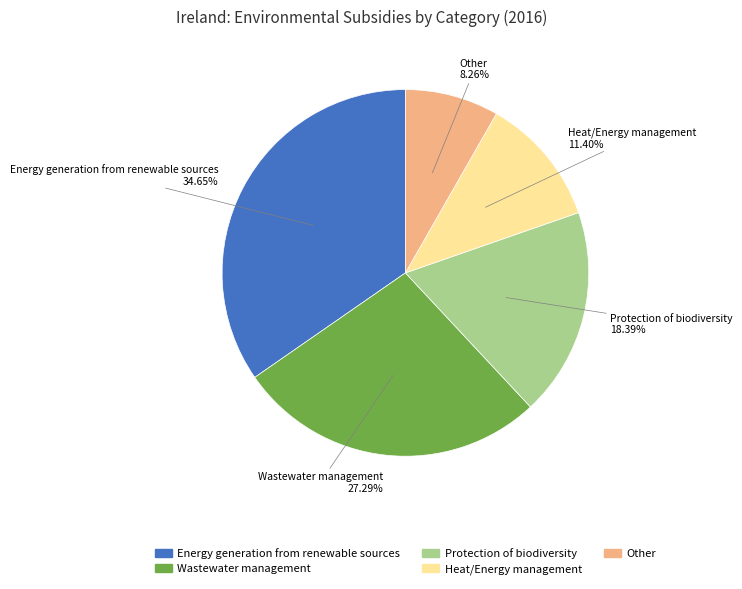

Does Wastewater management account for over 50% of the chart?

No